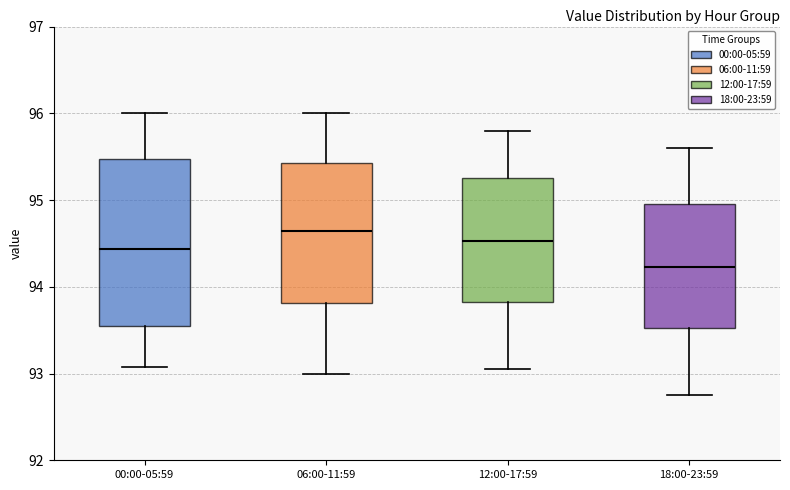

Where is the lower edge of the box for 18:00-23:59 on the y-axis? The values are not printed on the chart, so give them approximately, as read against the axis.

93.5